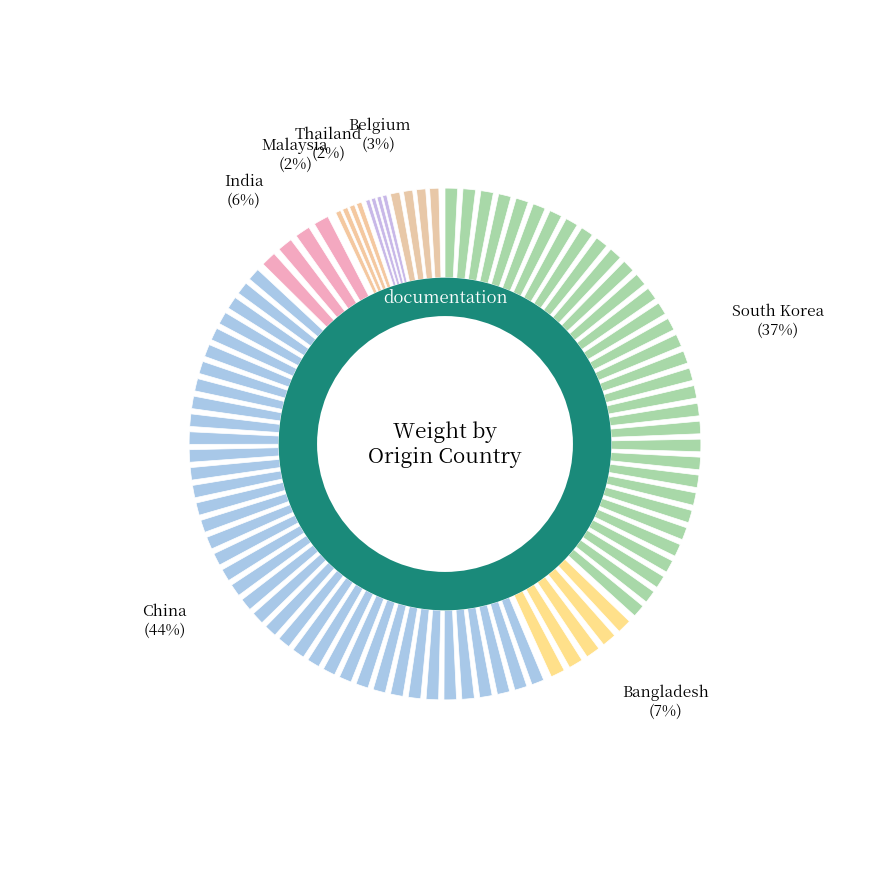

Which slice is the smallest?

Thailand